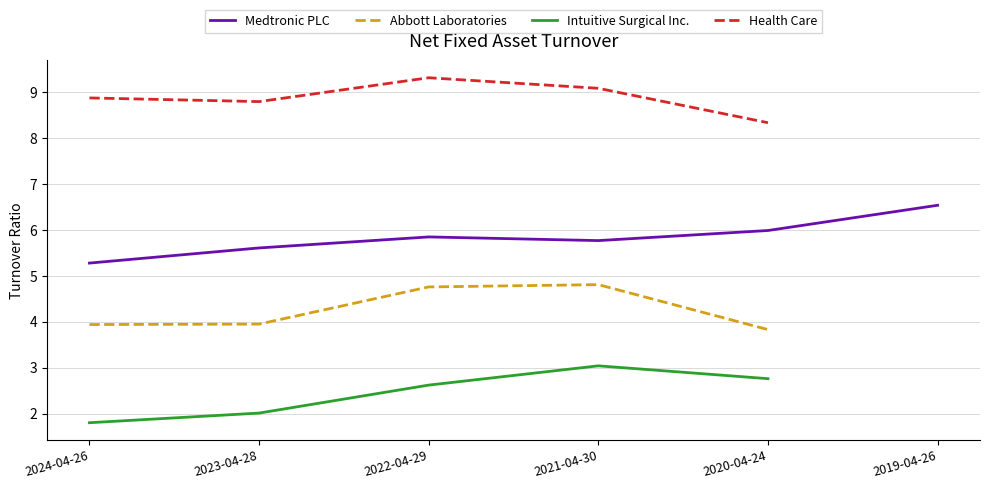

Rank the categories by Intuitive Surgical Inc. value from highest to lowest.

2021-04-30, 2020-04-24, 2022-04-29, 2023-04-28, 2024-04-26